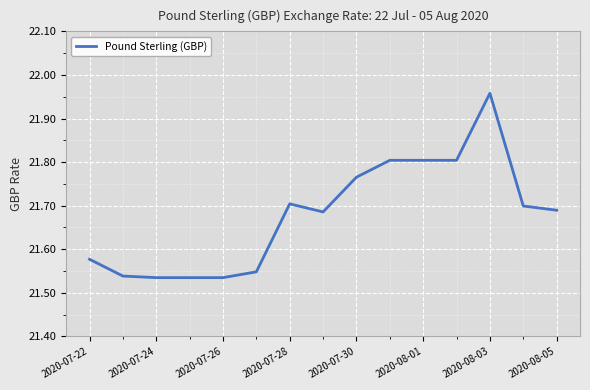

What is the difference between the second highest and second lowest values?

0.3